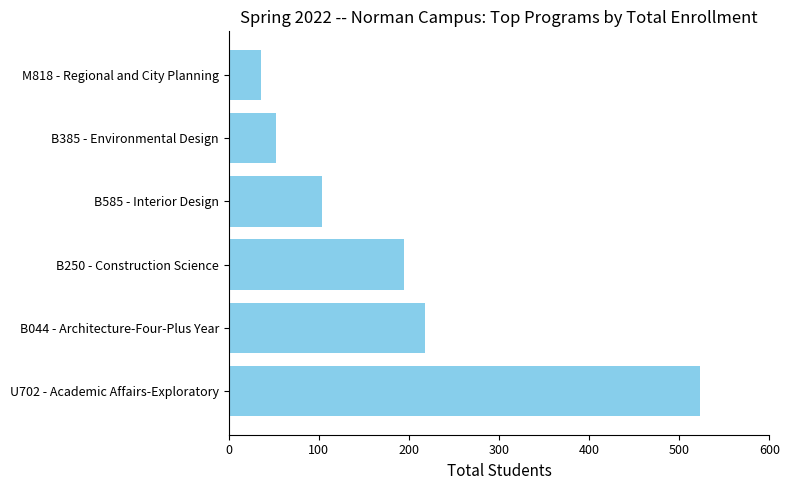

Reading top to bottom, list all the values displayed in this chart.

M818 - Regional and City Planning=36	B385 - Environmental Design=52	B585 - Interior Design=104	B250 - Construction Science=194	B044 - Architecture-Four-Plus Year=218	U702 - Academic Affairs-Exploratory=523